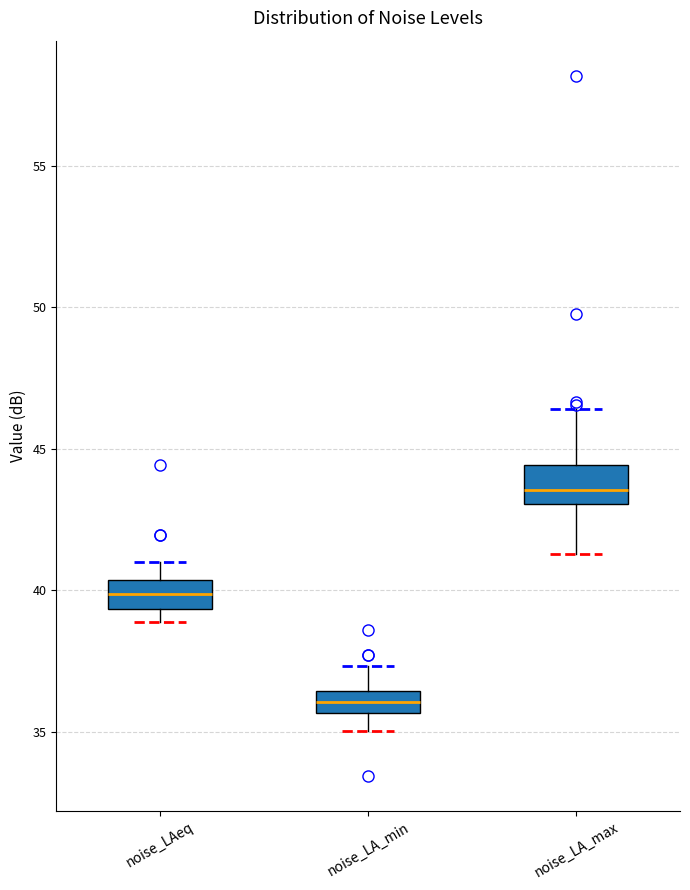

Where is the upper edge of the box for noise_LA_max on the y-axis? The values are not printed on the chart, so give them approximately, as read against the axis.

44.5